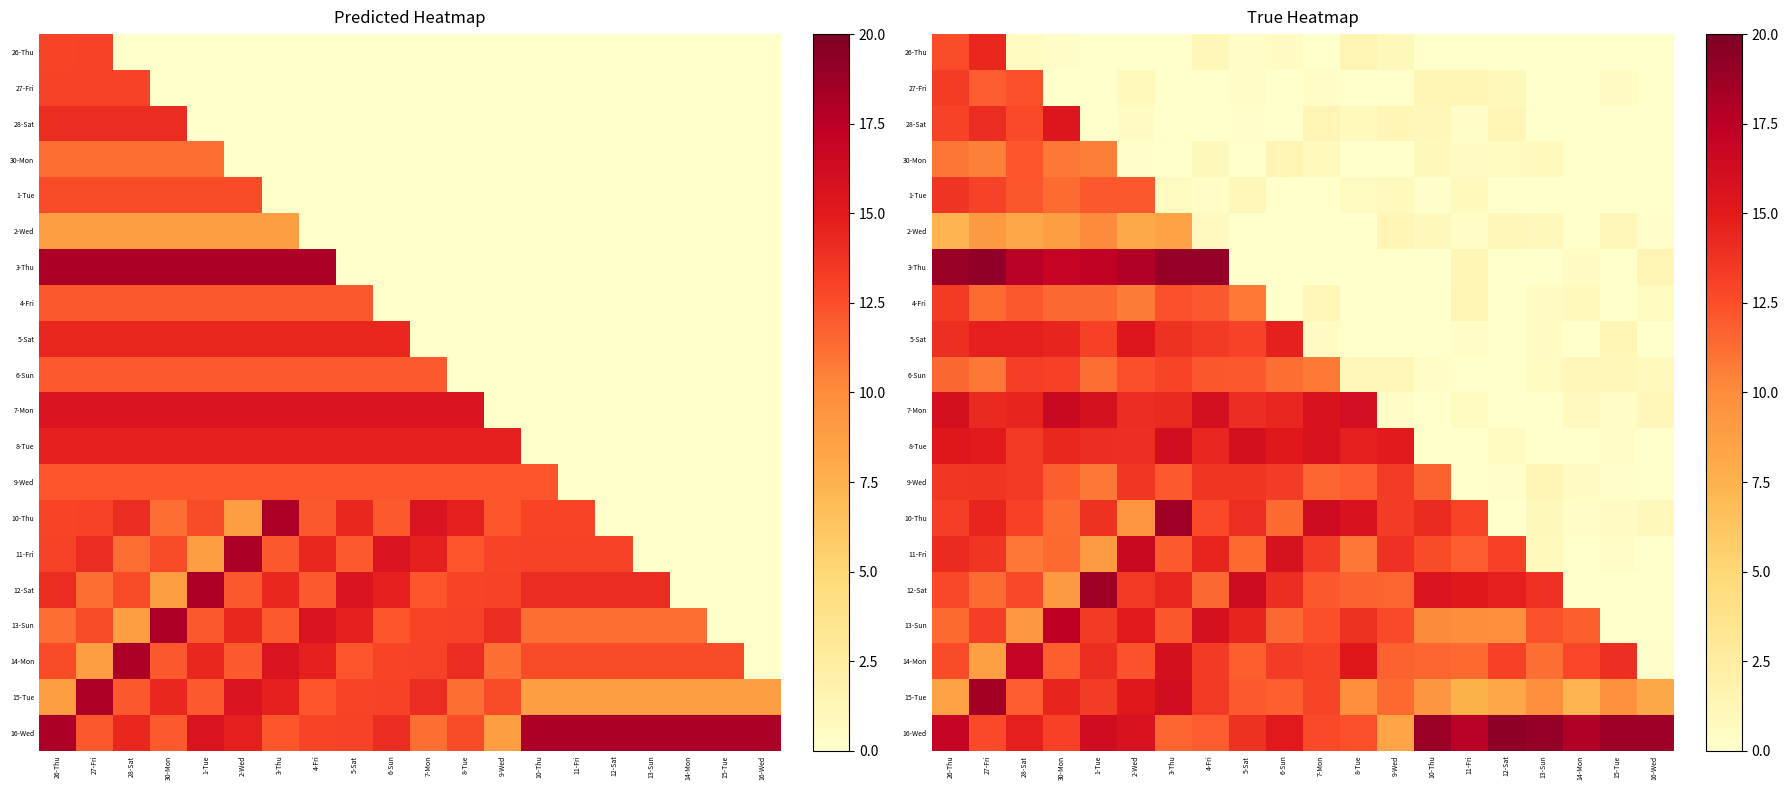

Which category has the highest value in the 15-Tue series?

27-Fri